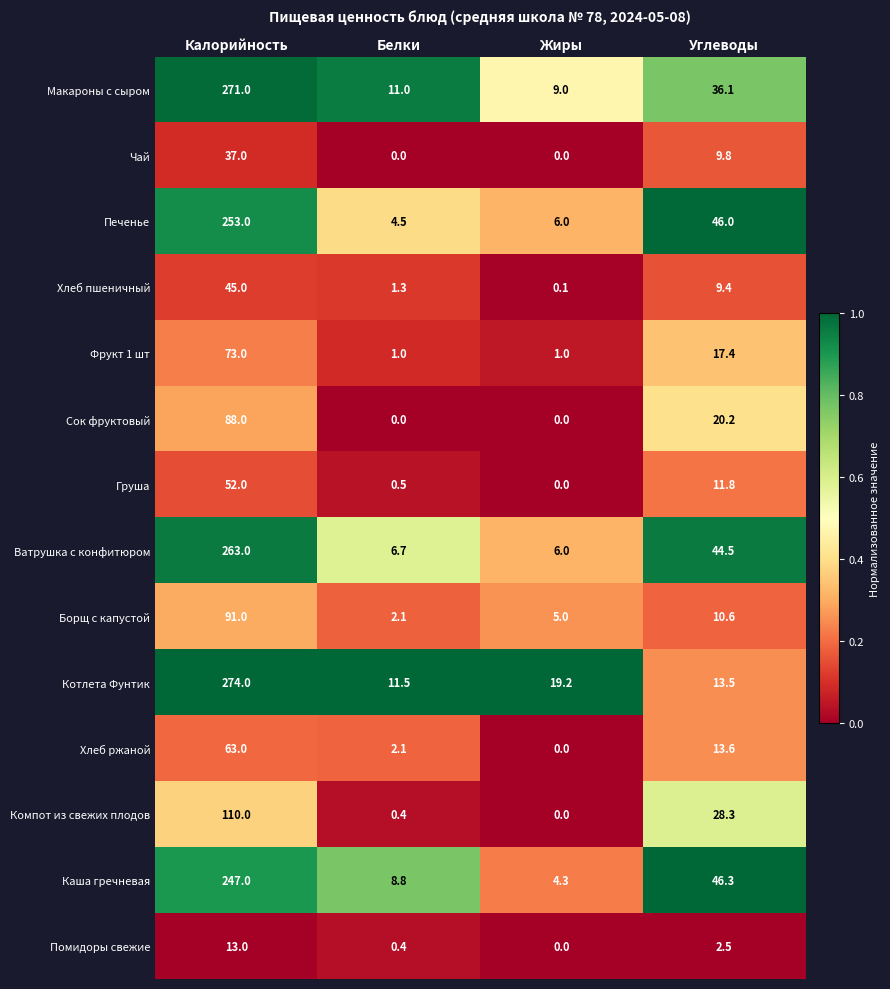

What is the highest value of the Борщ с капустой series?

91.0